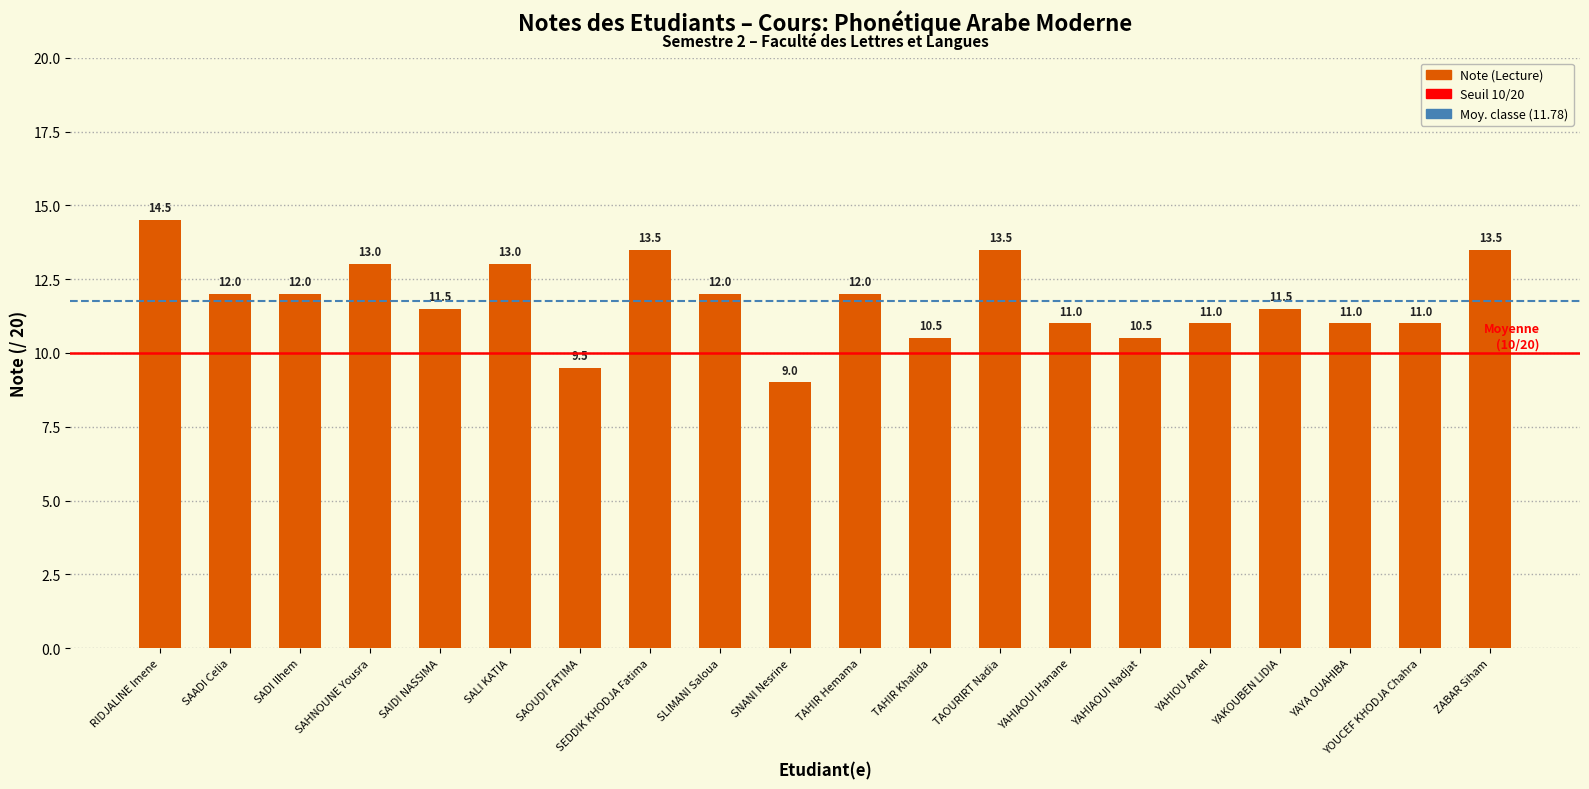

Which label corresponds to the smallest value in the chart?

SNANI Nesrine